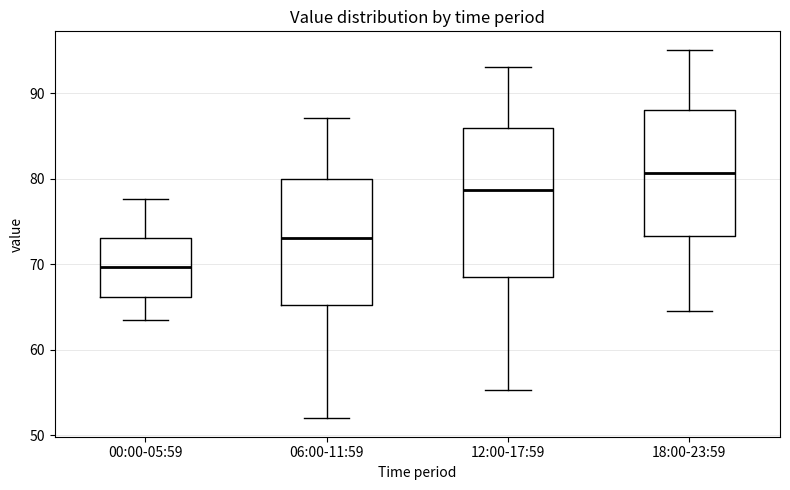

Where does the upper whisker of the box for 12:00-17:59 end on the y-axis? The values are not printed on the chart, so give them approximately, as read against the axis.

93